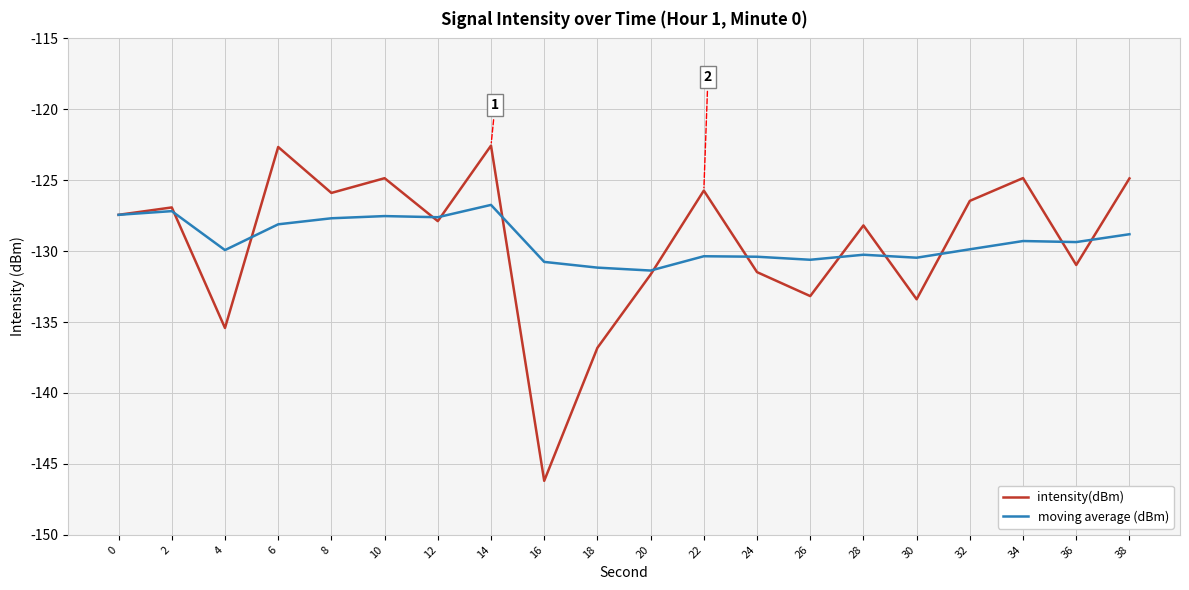

What is the average value of the intensity(dBm) series?

-129.4